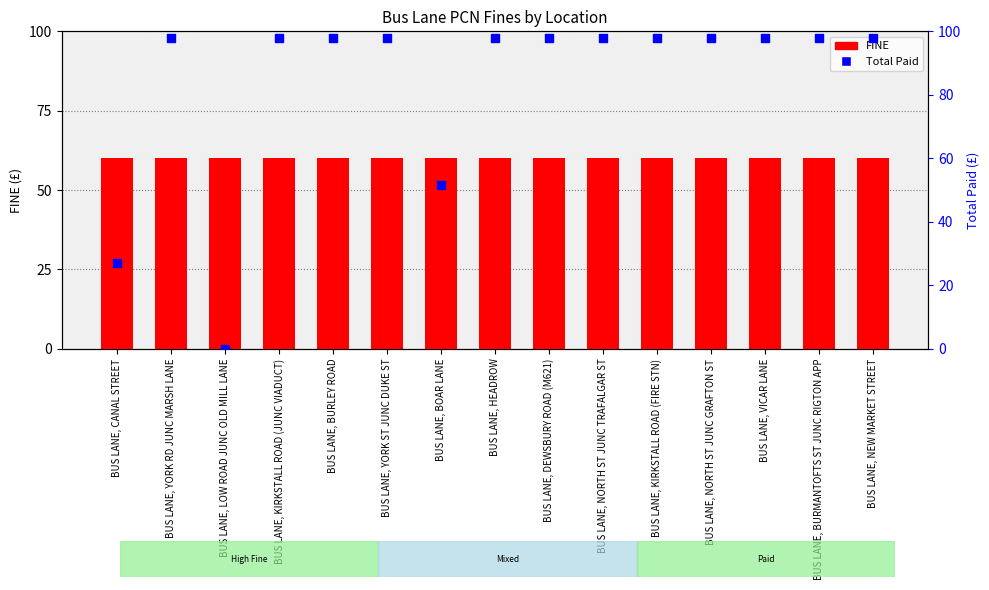

What is the total value across all series at BUS LANE, DEWSBURY ROAD (M621)?

158.0